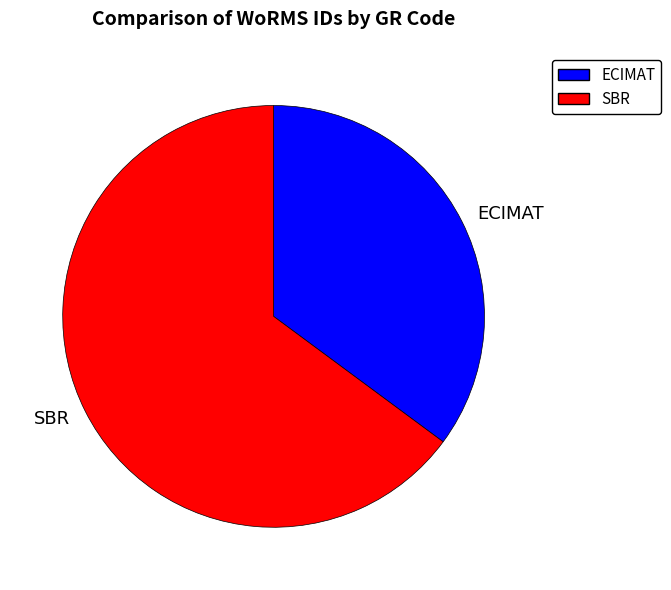

Rank the categories by value from highest to lowest.

SBR, ECIMAT